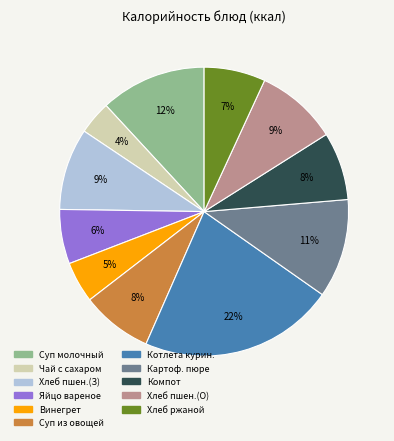

Is there a majority slice in this chart?

No